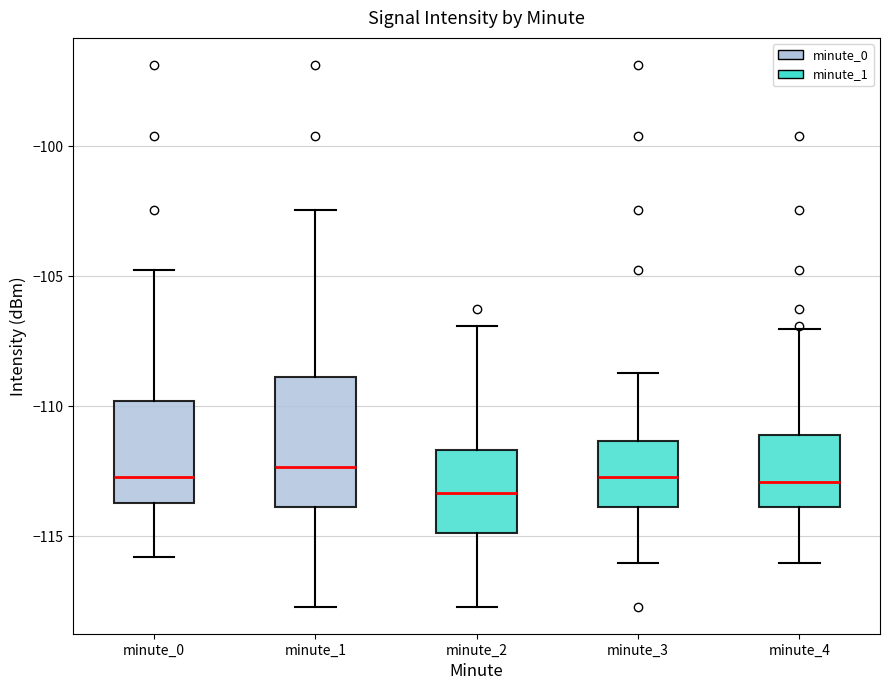

Which box is the tallest, from its lower edge to its upper edge?

minute_1